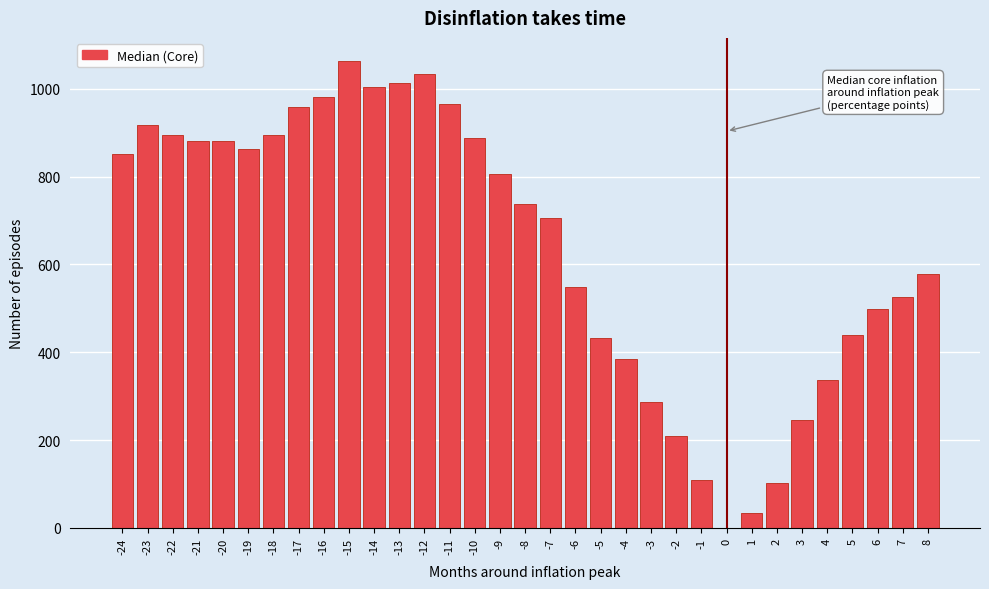

What is the change in value from 6 to 8?

+80.7